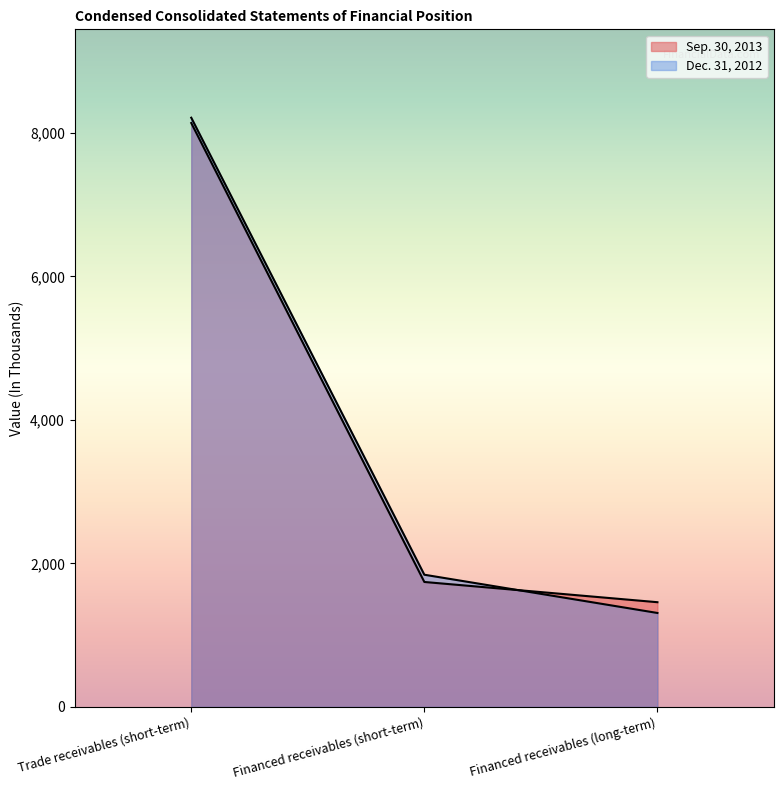

How many lines are shown in the chart?

2